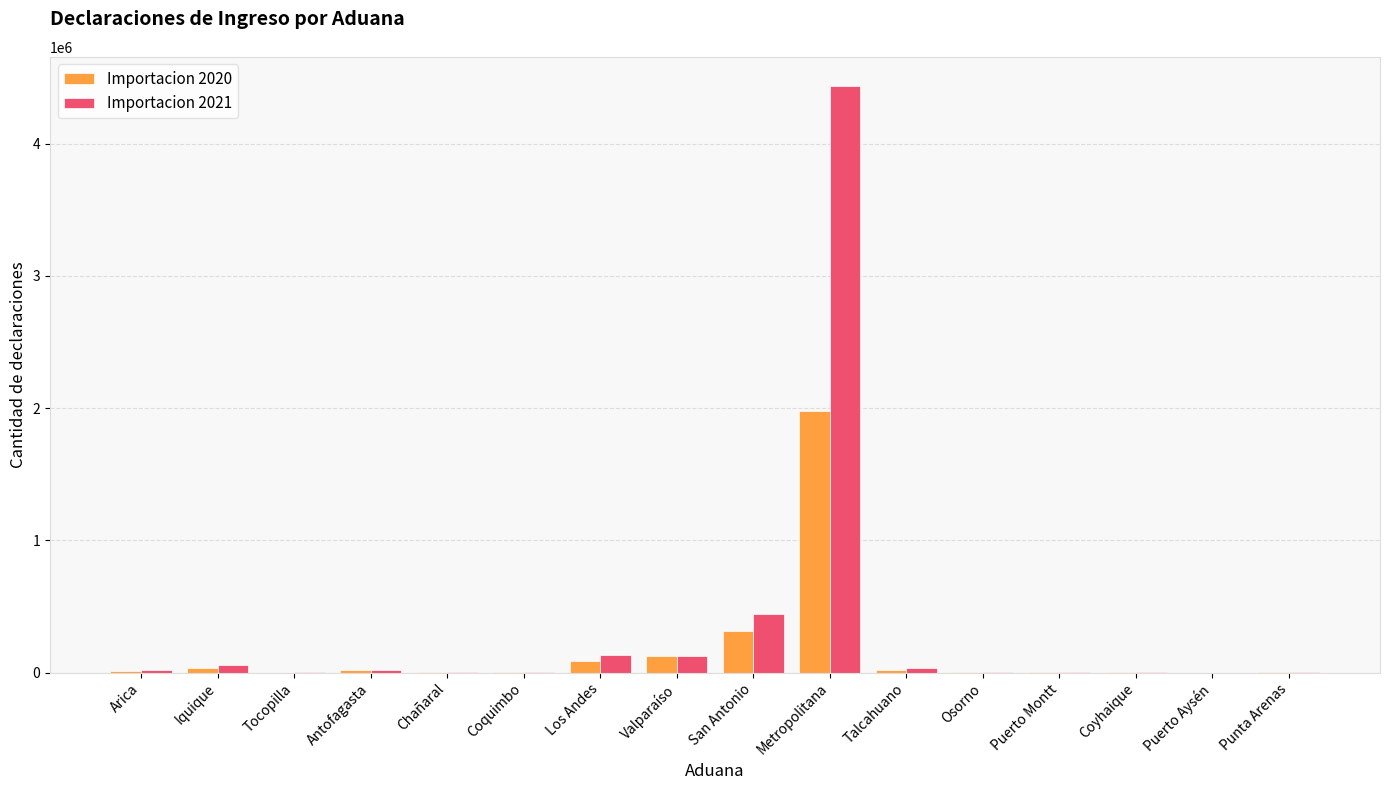

At which label does Importacion 2020 reach its peak?

Metropolitana